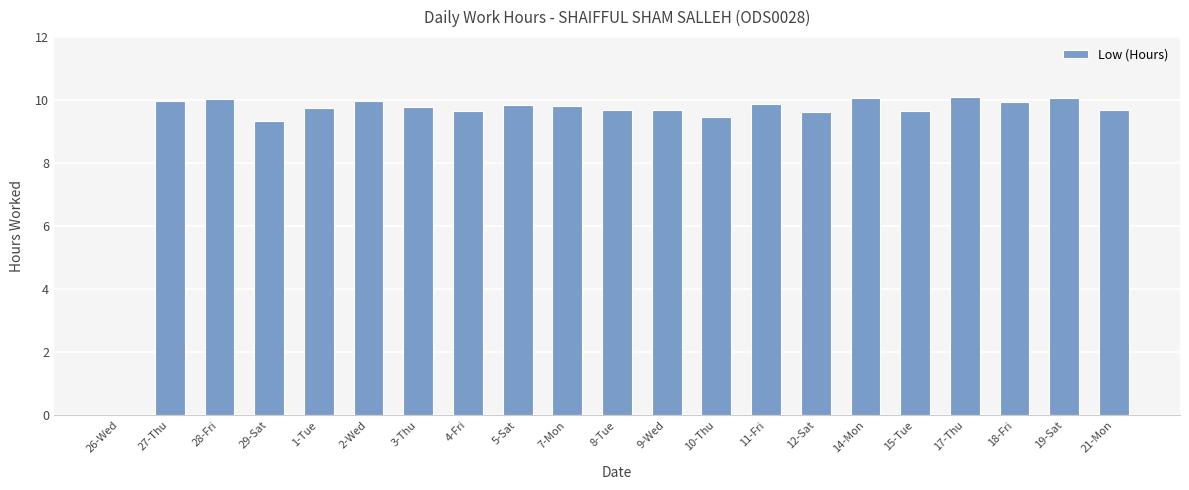

What is the maximum value shown in the chart?

10.1